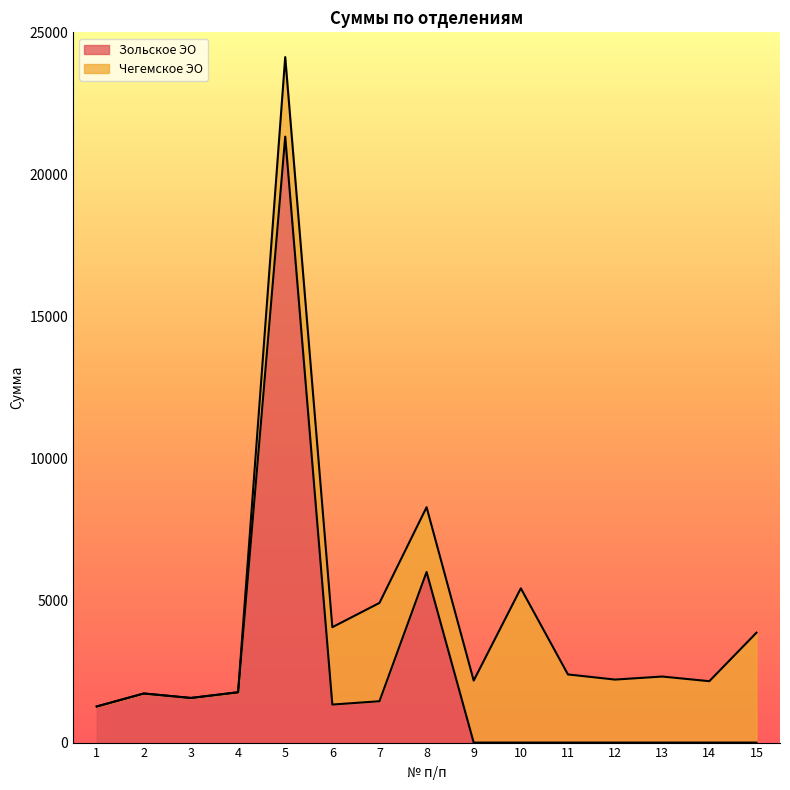

What is the average value?

2431.2